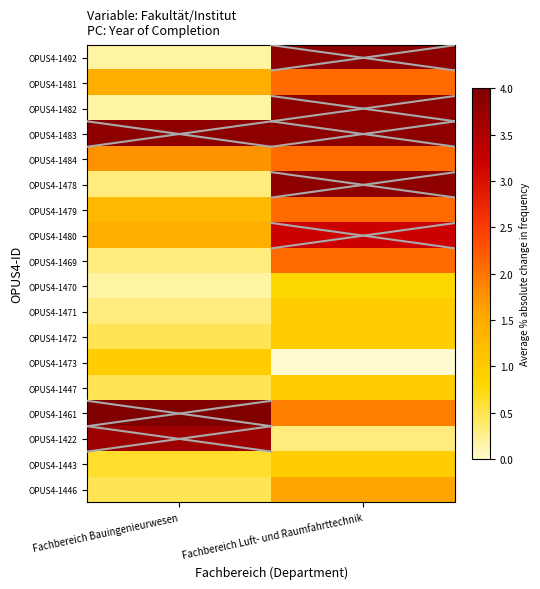

Reading left to right, transcribe all the data shown in this chart.

OPUS4-1492: Fachbereich Bauingenieurwesen=0.2	Fachbereich Luft- und Raumfahrttechnik=3.8
OPUS4-1481: Fachbereich Bauingenieurwesen=1.4	Fachbereich Luft- und Raumfahrttechnik=2.1
OPUS4-1482: Fachbereich Bauingenieurwesen=0.2	Fachbereich Luft- und Raumfahrttechnik=3.8
OPUS4-1483: Fachbereich Bauingenieurwesen=3.8	Fachbereich Luft- und Raumfahrttechnik=3.8
OPUS4-1484: Fachbereich Bauingenieurwesen=1.8	Fachbereich Luft- und Raumfahrttechnik=2.1
OPUS4-1478: Fachbereich Bauingenieurwesen=0.3	Fachbereich Luft- und Raumfahrttechnik=3.8
OPUS4-1479: Fachbereich Bauingenieurwesen=1.3	Fachbereich Luft- und Raumfahrttechnik=2.1
OPUS4-1480: Fachbereich Bauingenieurwesen=1.4	Fachbereich Luft- und Raumfahrttechnik=3.2
OPUS4-1469: Fachbereich Bauingenieurwesen=0.3	Fachbereich Luft- und Raumfahrttechnik=2.1
OPUS4-1470: Fachbereich Bauingenieurwesen=0.2	Fachbereich Luft- und Raumfahrttechnik=0.8
OPUS4-1471: Fachbereich Bauingenieurwesen=0.3	Fachbereich Luft- und Raumfahrttechnik=1.0
OPUS4-1472: Fachbereich Bauingenieurwesen=0.5	Fachbereich Luft- und Raumfahrttechnik=1.0
OPUS4-1473: Fachbereich Bauingenieurwesen=1.0	Fachbereich Luft- und Raumfahrttechnik=0.0
OPUS4-1447: Fachbereich Bauingenieurwesen=0.5	Fachbereich Luft- und Raumfahrttechnik=1.0
OPUS4-1461: Fachbereich Bauingenieurwesen=4.0	Fachbereich Luft- und Raumfahrttechnik=1.9
OPUS4-1422: Fachbereich Bauingenieurwesen=3.7	Fachbereich Luft- und Raumfahrttechnik=0.3
OPUS4-1443: Fachbereich Bauingenieurwesen=0.6	Fachbereich Luft- und Raumfahrttechnik=1.0
OPUS4-1446: Fachbereich Bauingenieurwesen=0.5	Fachbereich Luft- und Raumfahrttechnik=1.6